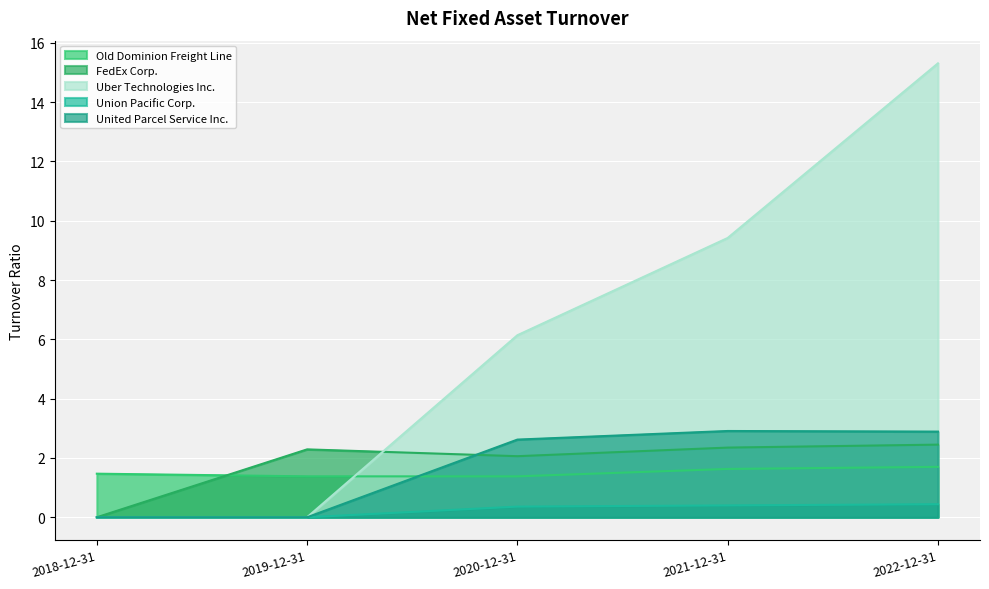

True or false: United Parcel Service Inc. and Old Dominion Freight Line cross at least once.

True